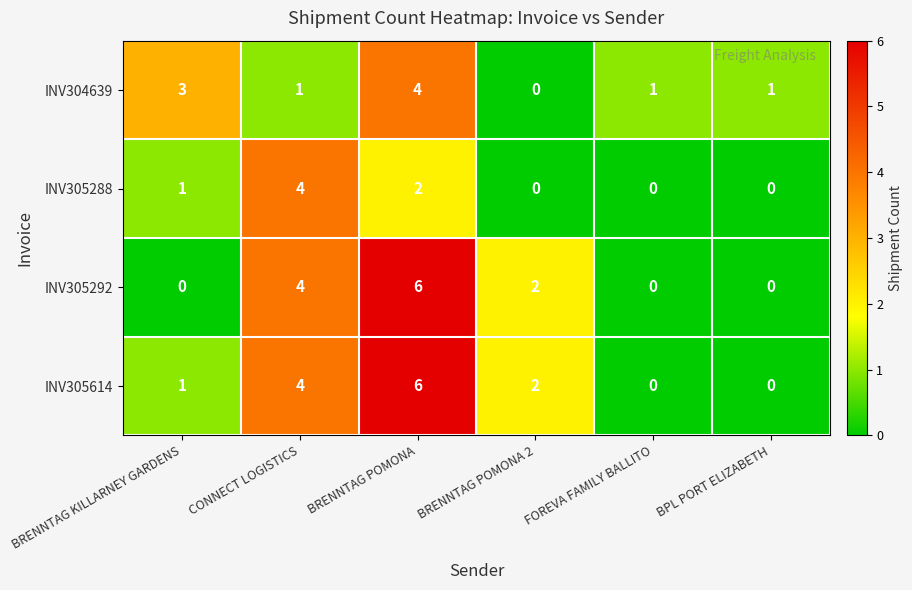

The value of INV305614 at BRENNTAG POMONA is 6. True or false?

True